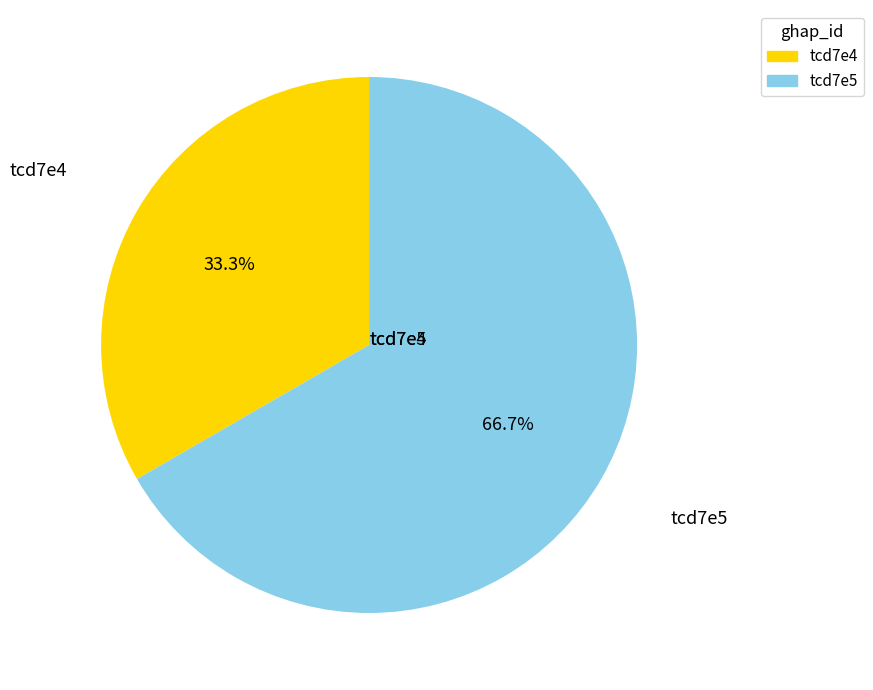

Is it true that tcd7e5 is 90% of the pie?

False